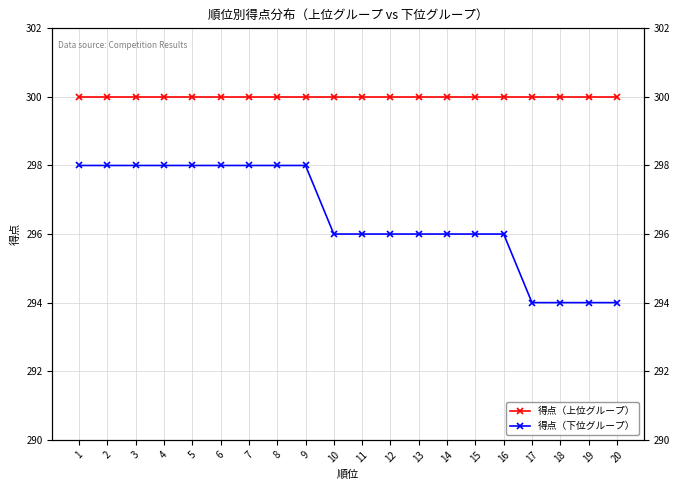

What is the minimum value shown in the chart?

294